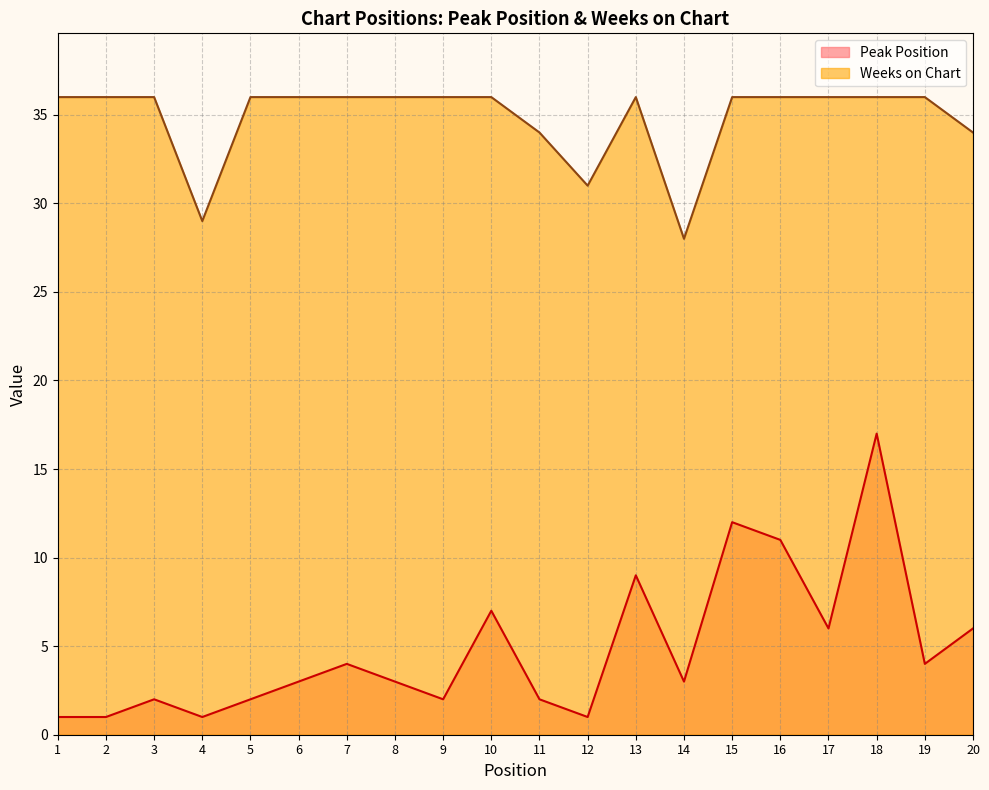

How many lines are shown in the chart?

2